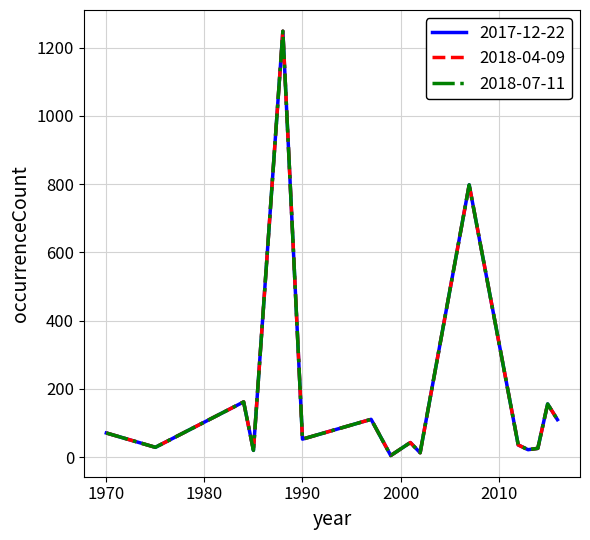

Does the chart display data point markers on the line(s)?

No